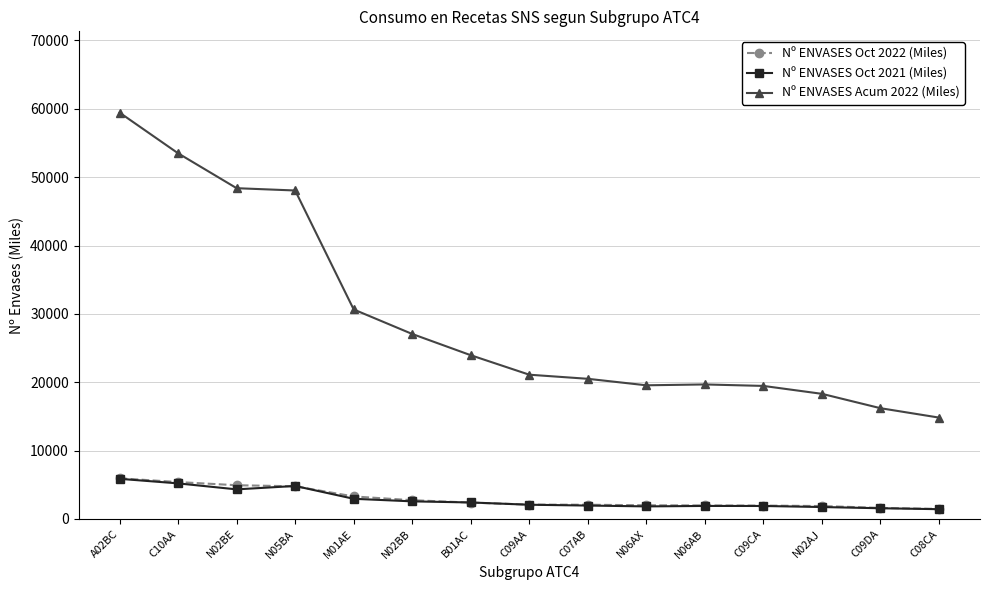

In Nº ENVASES Acum 2022 (Miles), how many points are lower than both neighbors (excluding endpoints)?

1